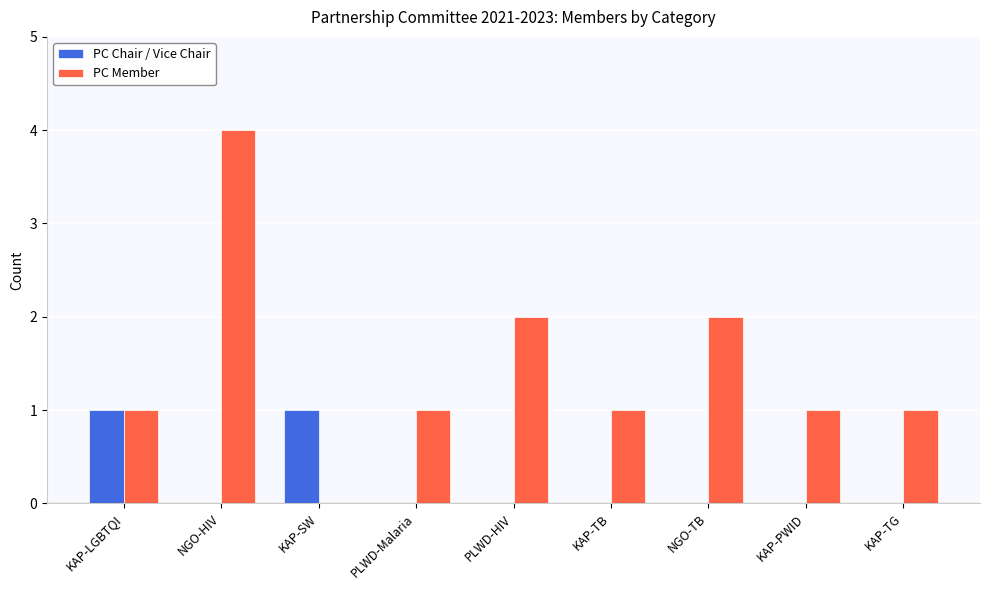

Which series has the largest total across all categories?

PC Member